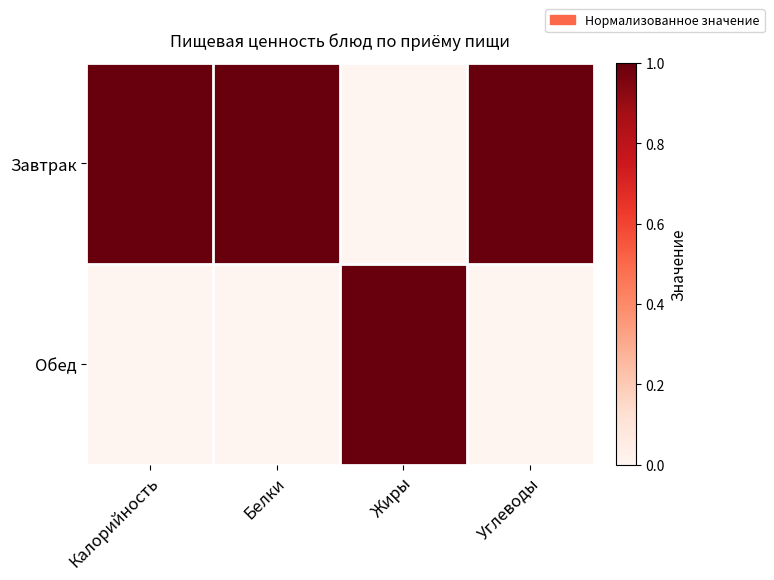

At how many categories does at least one series exceed 0?

4